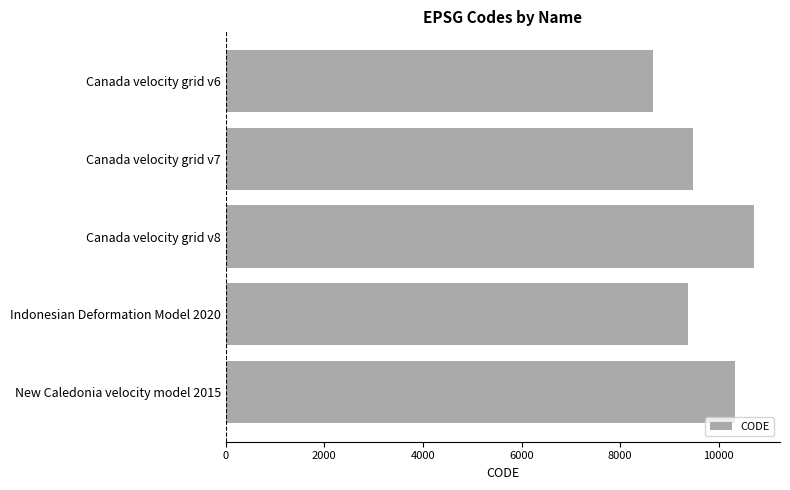

Reading top to bottom, list all the values displayed in this chart.

8676	9483	10707	9375	10323